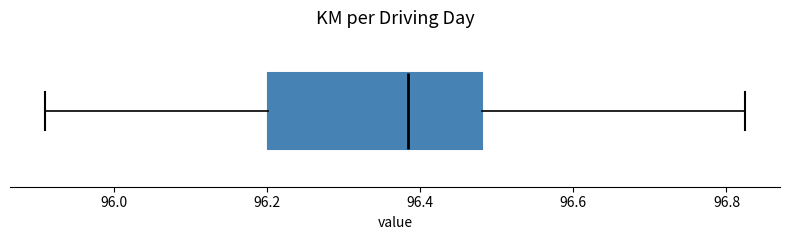

Transcribe this box plot: give where the median line is, the range the box spans, and where the two whiskers end, as read against the x-axis. The values are not printed on the chart, so give them approximately, as read against the axis.

median 96.38, box 96.20 to 96.48, whiskers 95.92 to 96.82